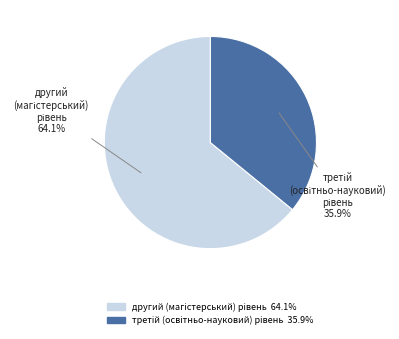

Count the number of slices in the pie.

2